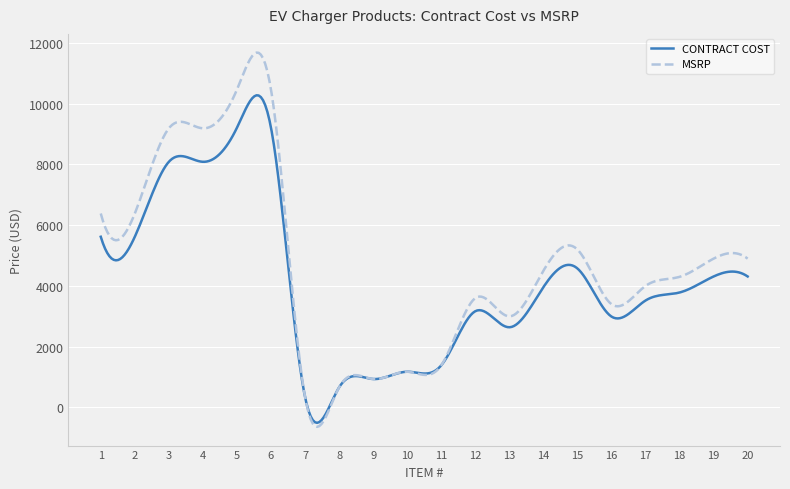

What is the minimum value for MSRP?

-640.6